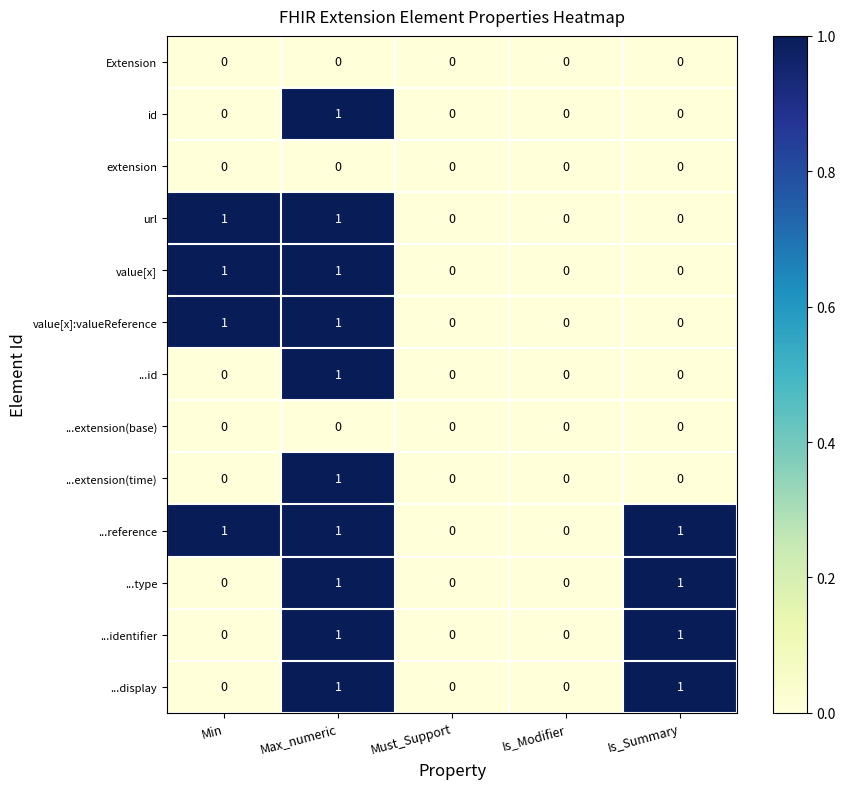

Which series has the largest total across all categories?

...reference